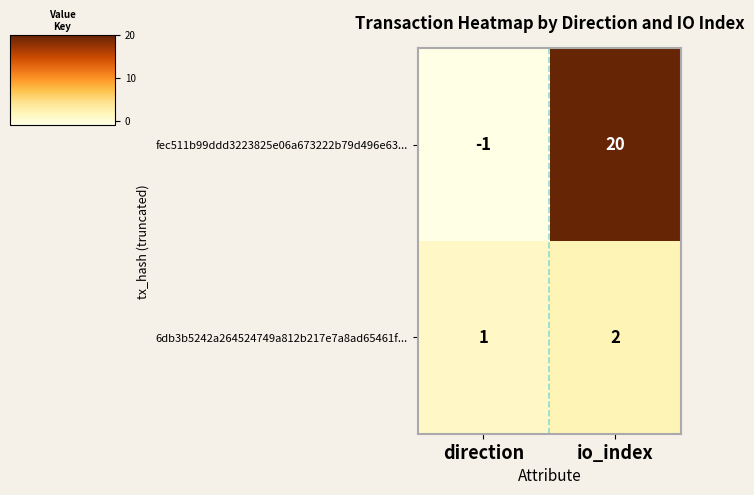

What is the maximum value shown in the chart?

20